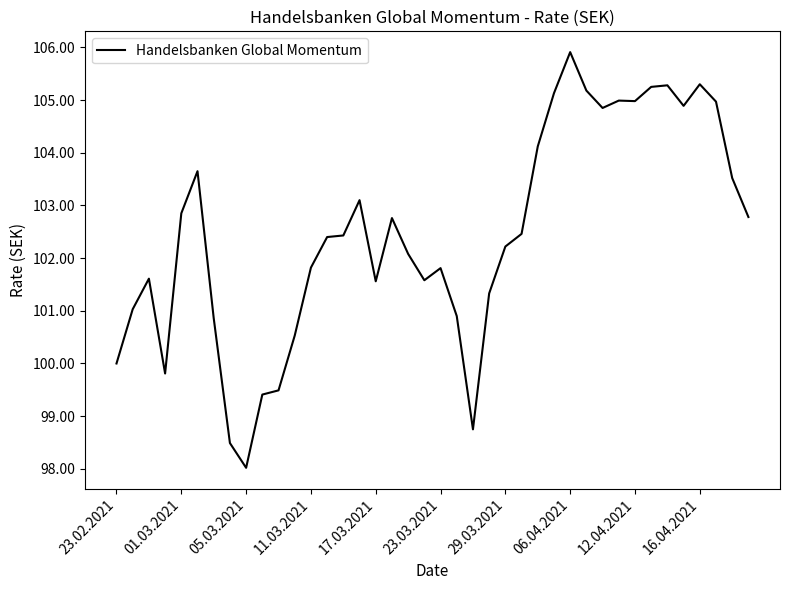

What is the minimum value shown in the chart?

98.0